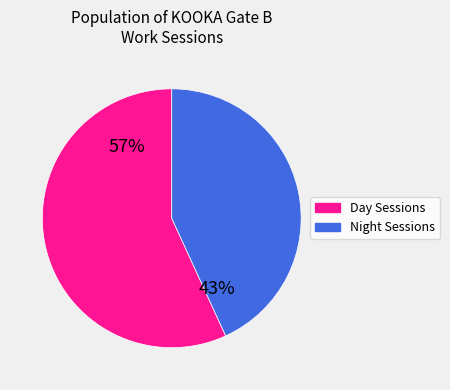

Count the number of slices in the pie.

2